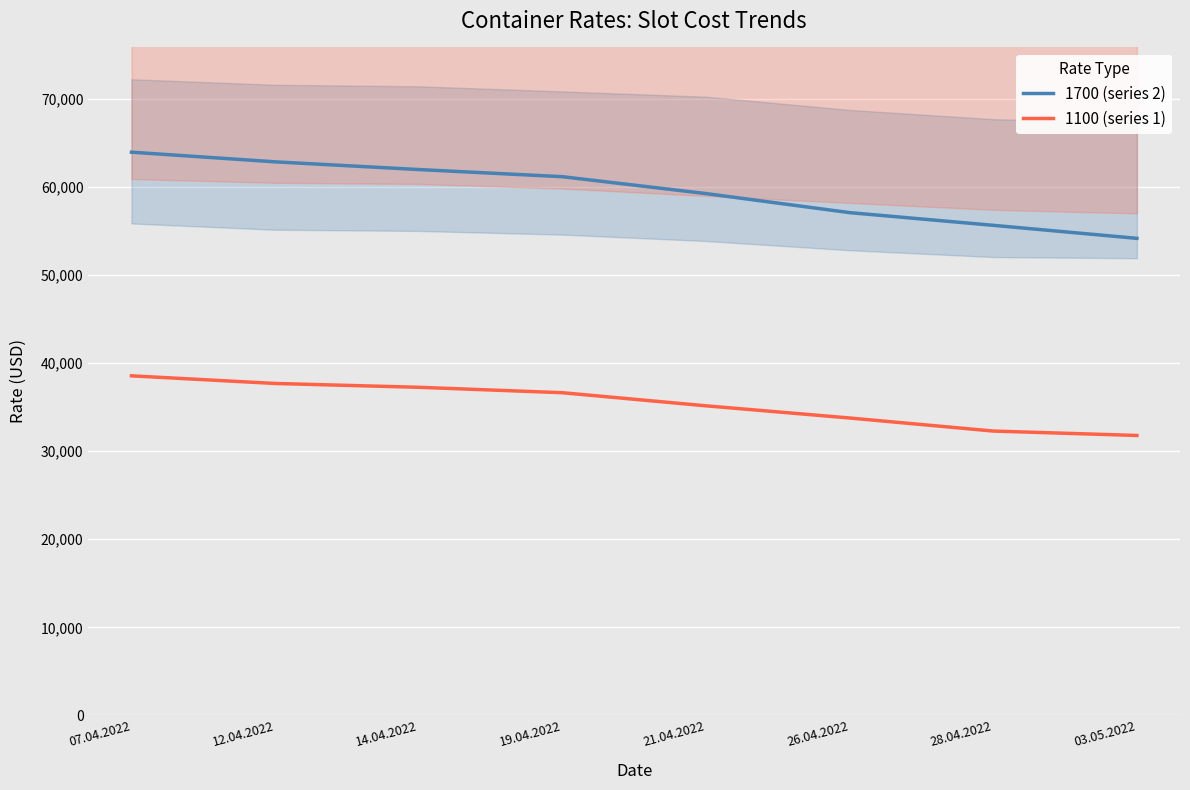

How many values in the 1100 (series 1) series exceed 36642?

3